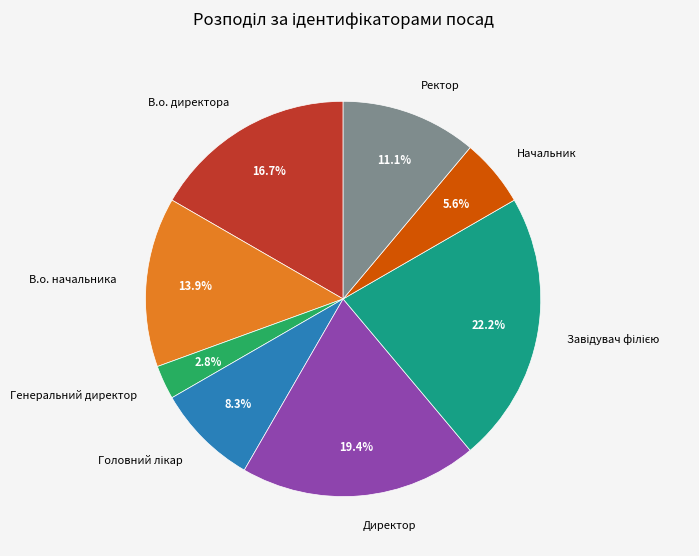

Is there a majority slice in this chart?

No